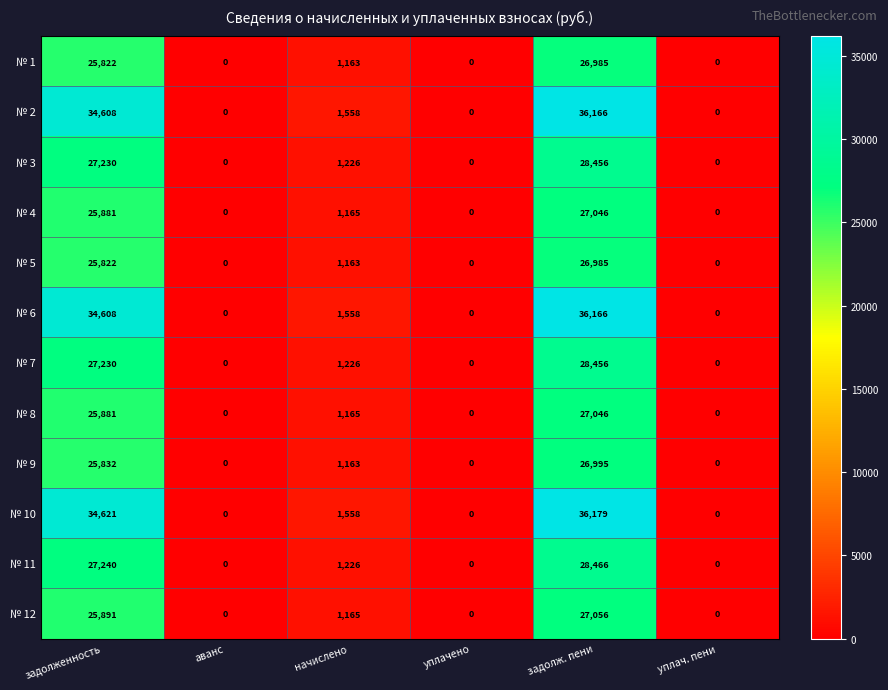

What is the sum of the № 1 values at задолж. пени and начислено?

28148